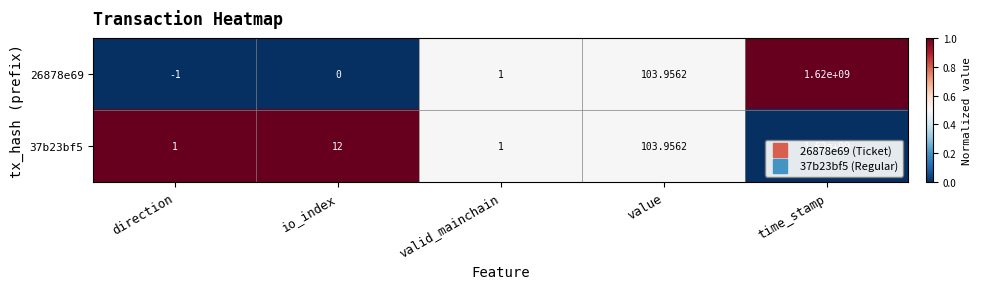

Rank the categories by 26878e69 value from lowest to highest.

direction, io_index, valid_mainchain, value, time_stamp